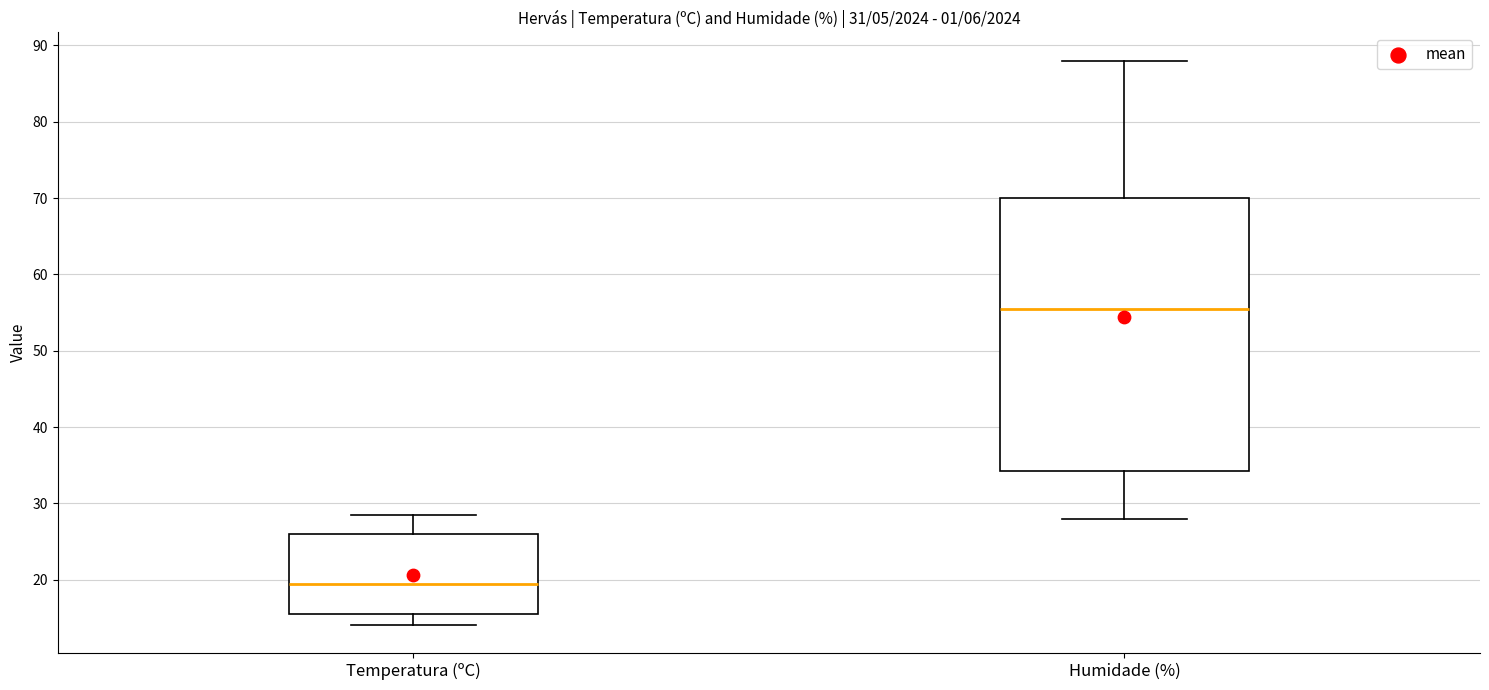

Reading left to right, read every box against the y-axis: the position of its median line, the range the box covers, and the ends of its whiskers. The values are not printed on the chart, so give them approximately, as read against the axis.

Temperatura (ºC): median 19, box 16 to 26, whiskers 14 to 29
Humidade (%): median 56, box 34 to 70, whiskers 28 to 88